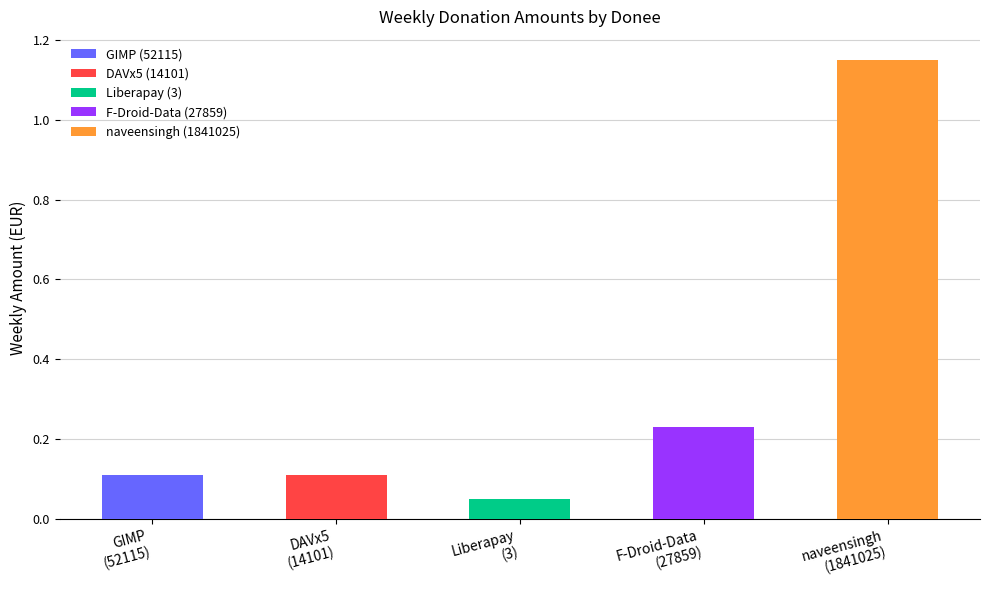

Reading left to right, list all the values displayed in this chart.

GIMP
(52115)=0.1	DAVx5
(14101)=0.1	Liberapay
(3)=0.1	F-Droid-Data
(27859)=0.2	naveensingh
(1841025)=1.1